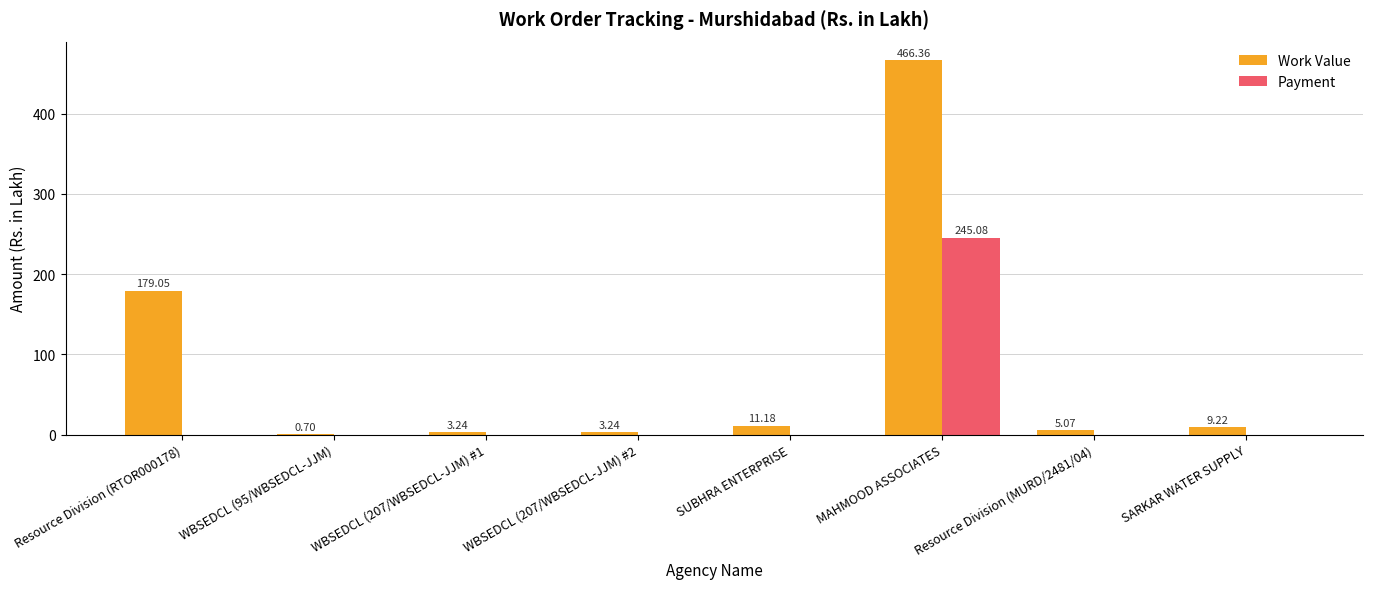

Is it true that Payment equals 245.1 at MAHMOOD ASSOCIATES?

True